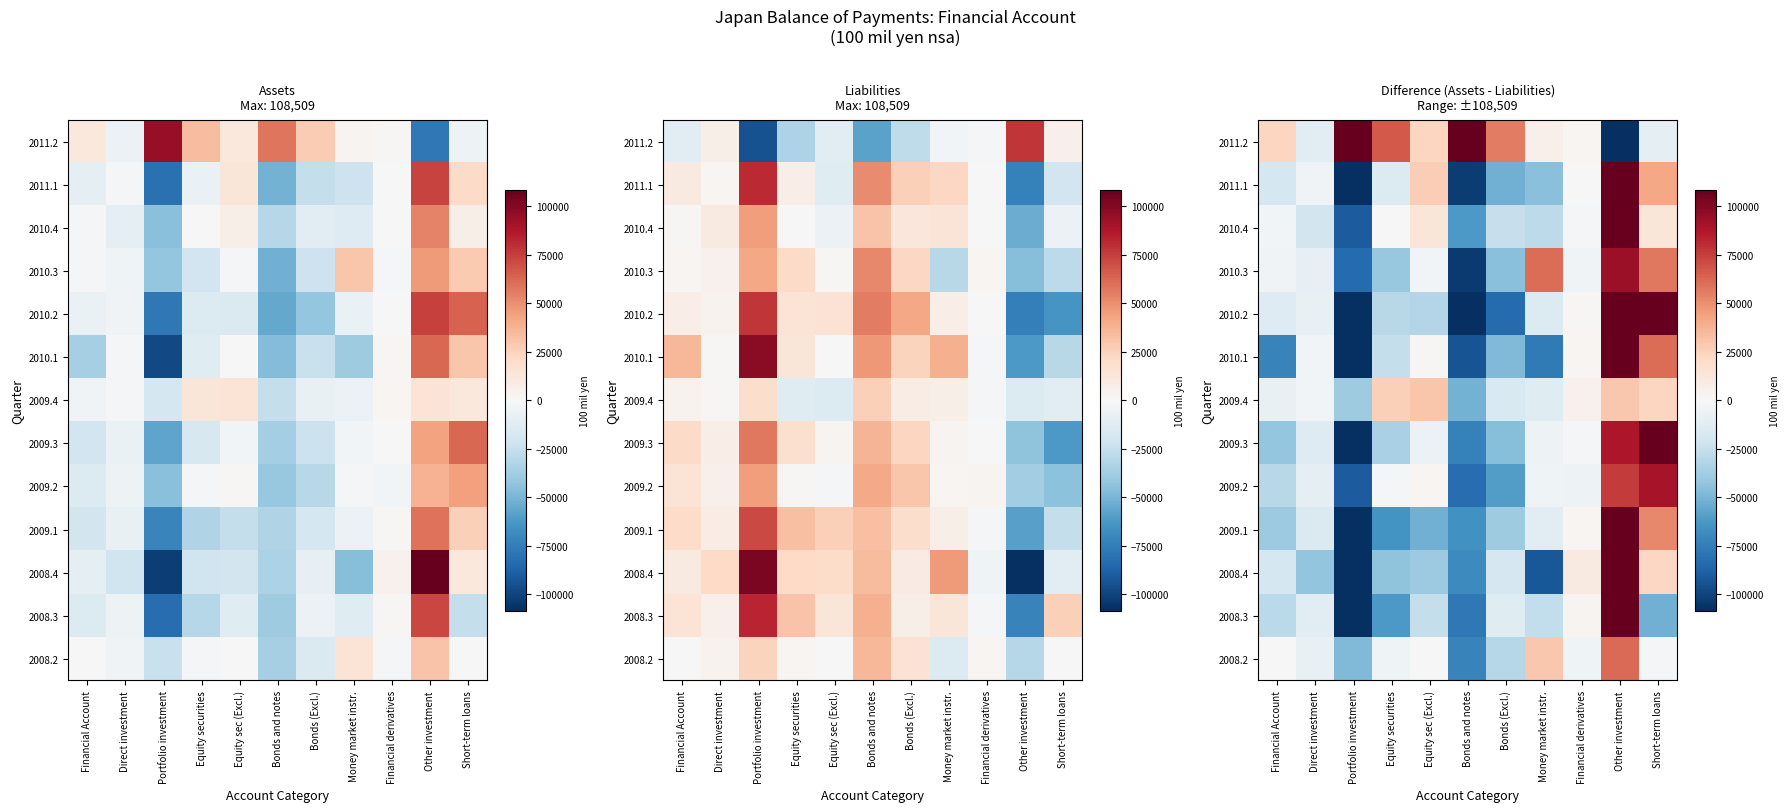

Rank the categories by 2009.3 value from lowest to highest.

Portfolio investment, Bonds and notes, Bonds (Excl.), Financial Account, Equity securities, Direct investment, Equity sec (Excl.), Money market instr., Financial derivatives, Other investment, Short-term loans